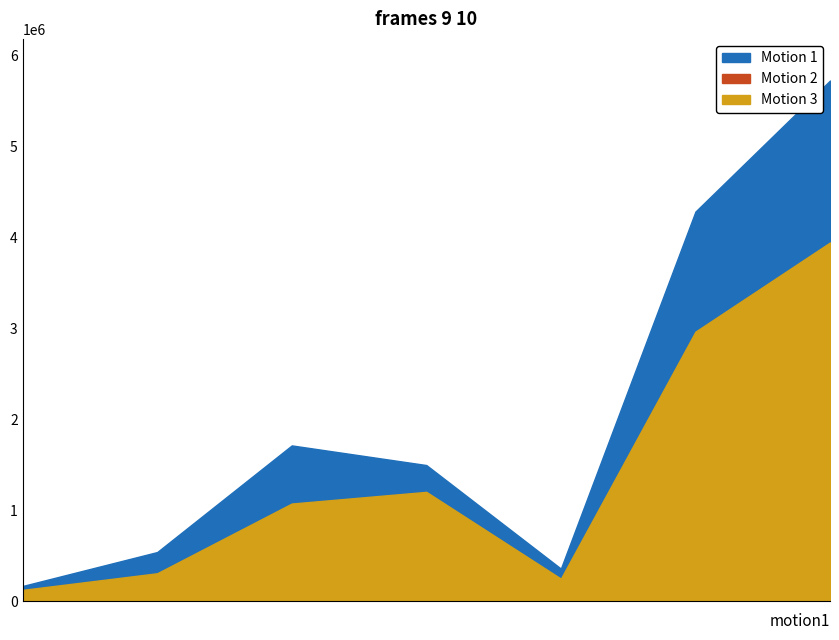

What is the maximum value for Motion 1?

5725284.0